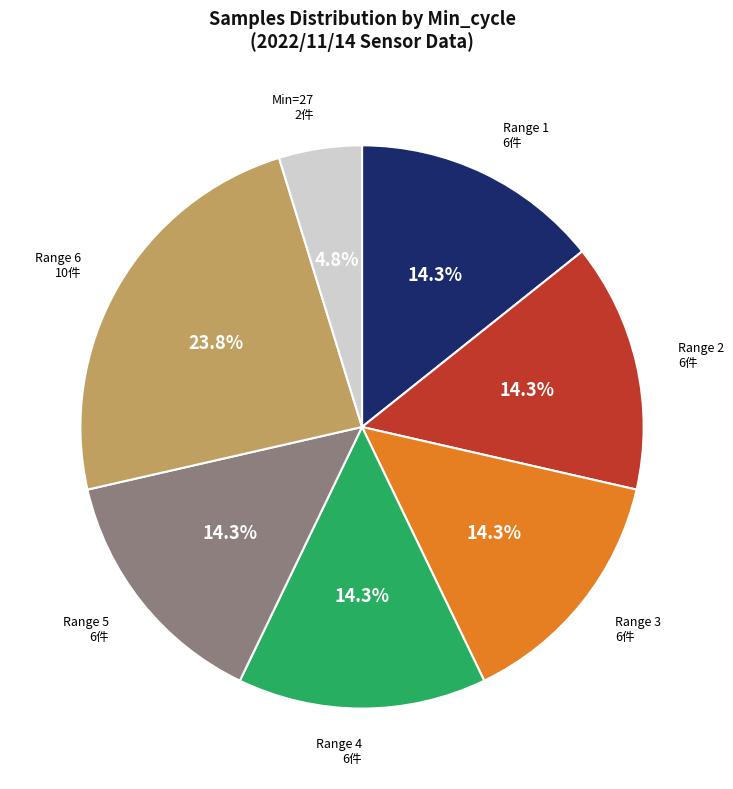

Is there a majority slice in this chart?

No